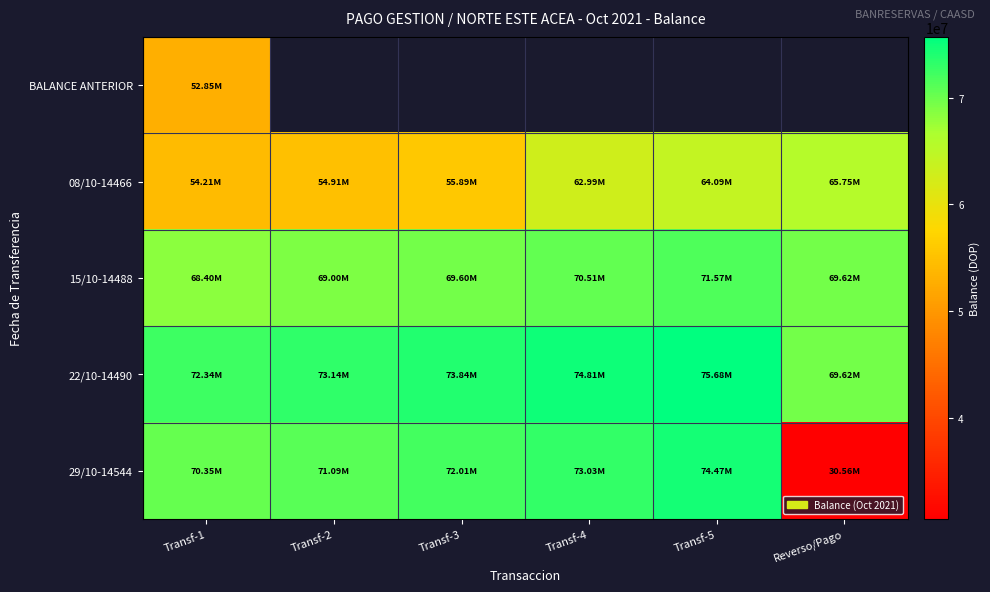

True or false: 29/10-14544 has a value of 40804354.0 at Transf-1.

False